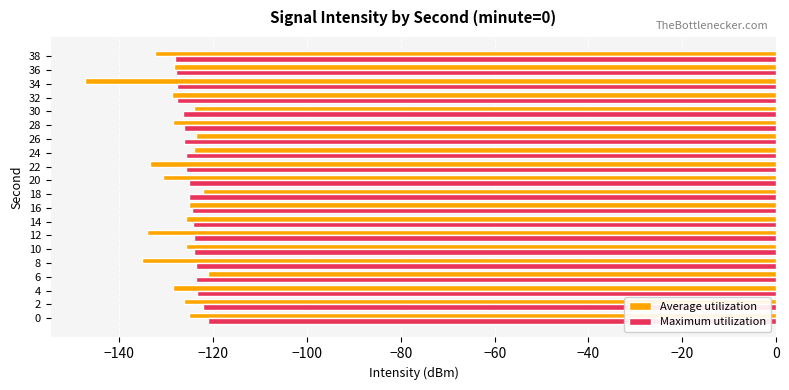

The value of Average utilization at 16 is -125.2. True or false?

True